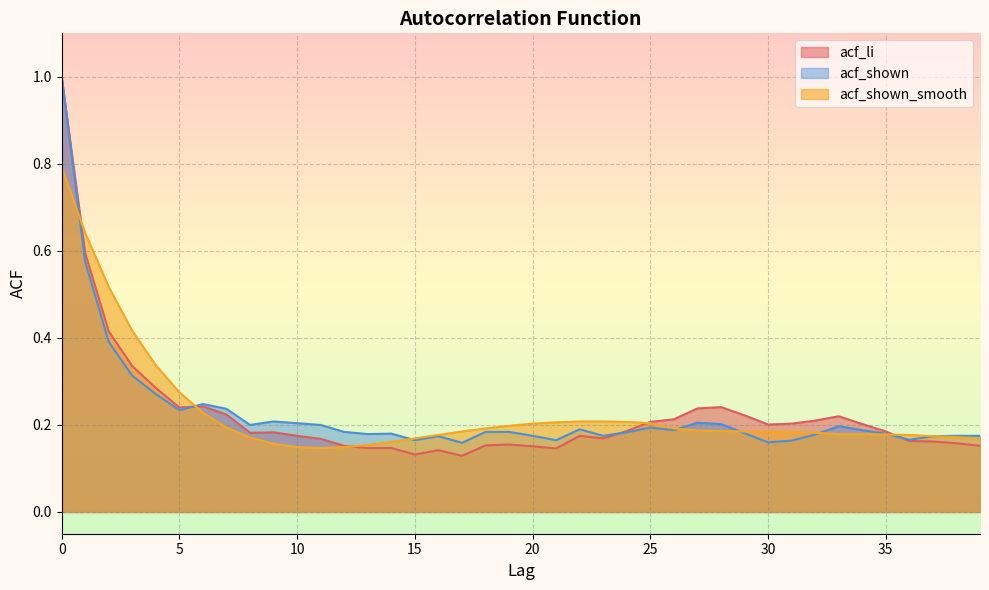

At which label is acf_li closest to 0?

17